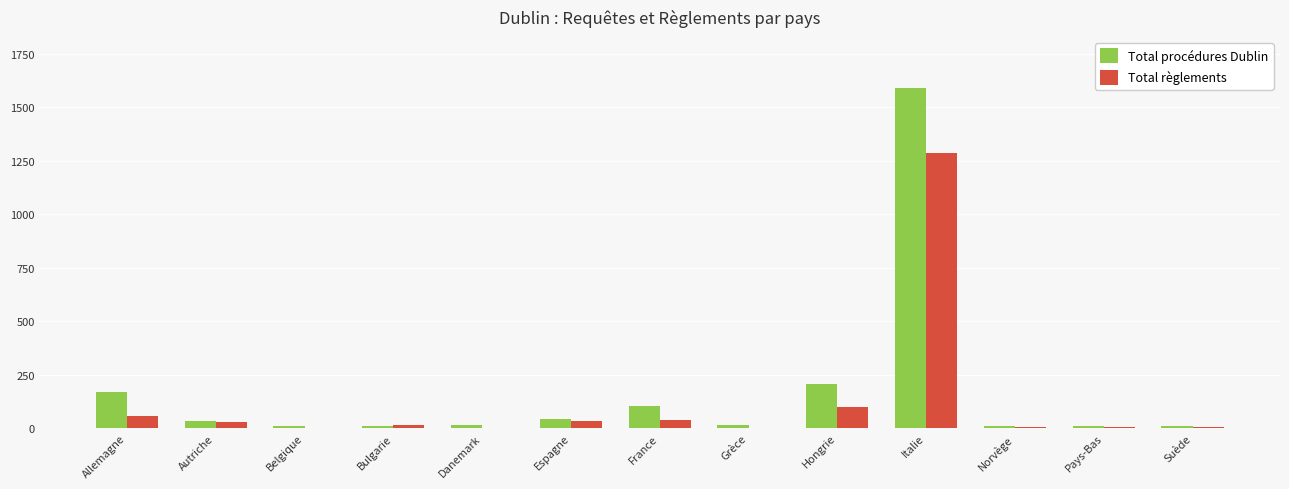

Where is Total règlements nearest to the value 644?

Hongrie